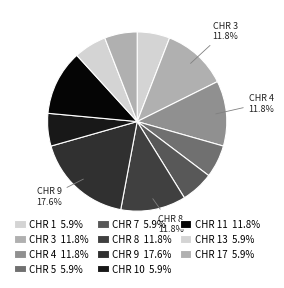

How many segments does this pie chart have?

11